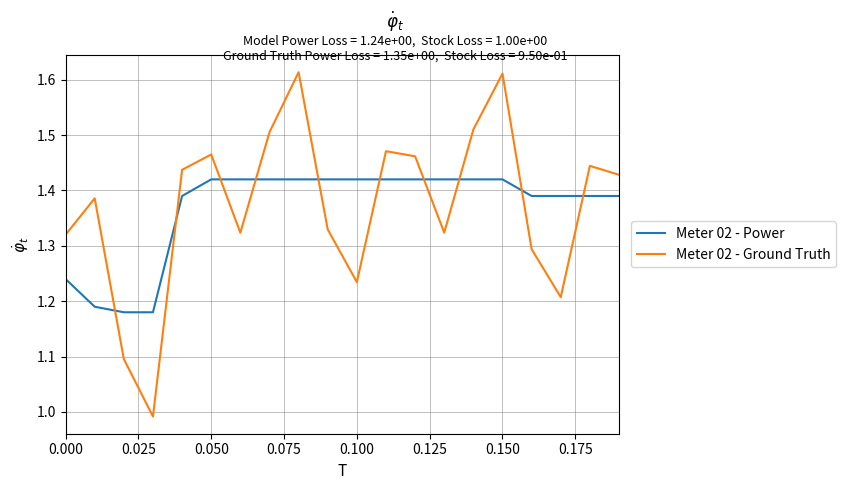

True or false: Meter 02 - Ground Truth and Meter 02 - Power cross at least once.

True